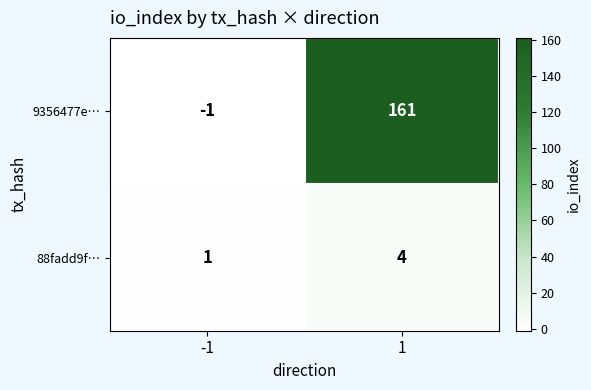

The 88fadd9f… series shows 6 at 1. True or false?

False